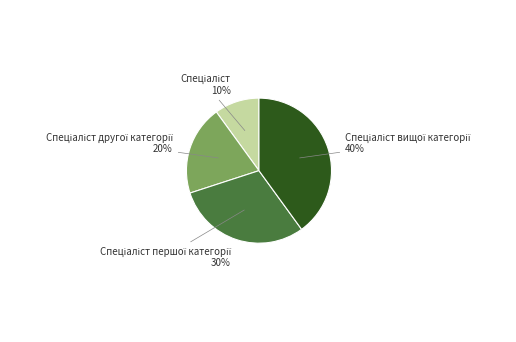

To the nearest percent, what is the average slice percentage?

25%